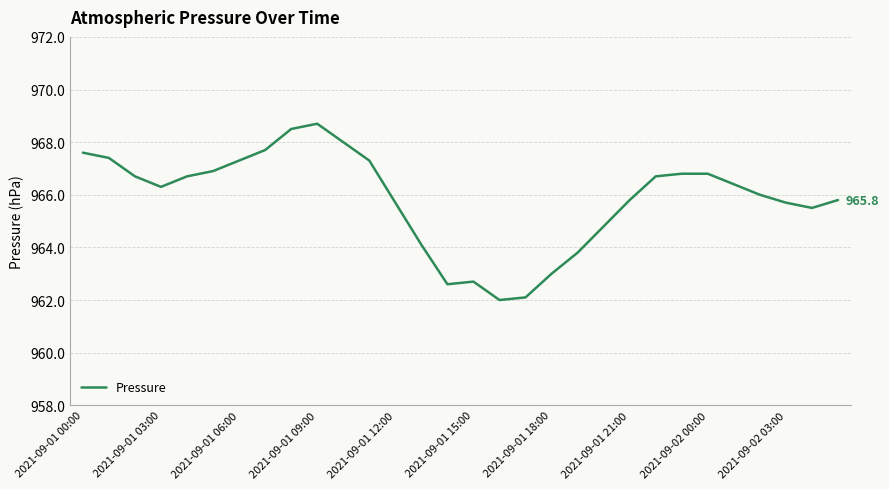

What is the difference between the maximum and minimum values?

6.7